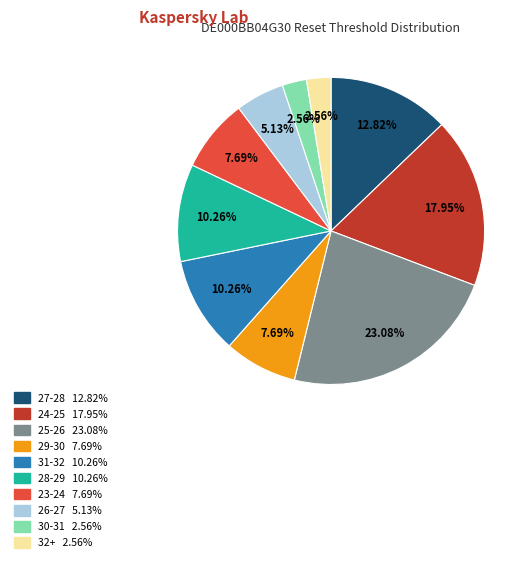

Is there a majority slice in this chart?

No